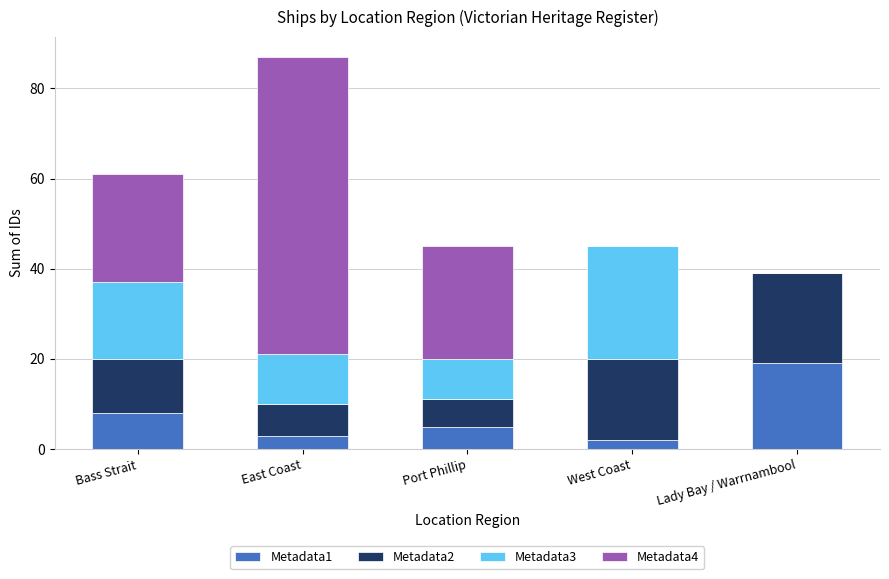

At which label is Metadata1 closest to 10?

Bass Strait